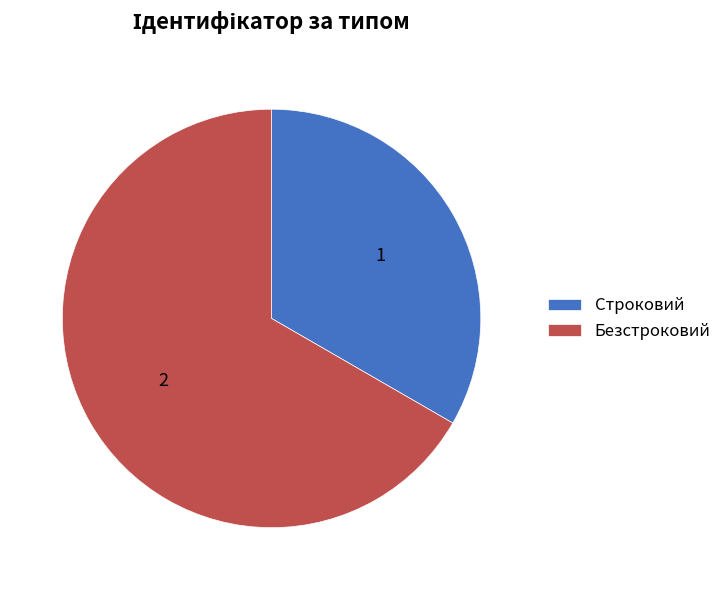

Is Строковий the majority of the pie?

No